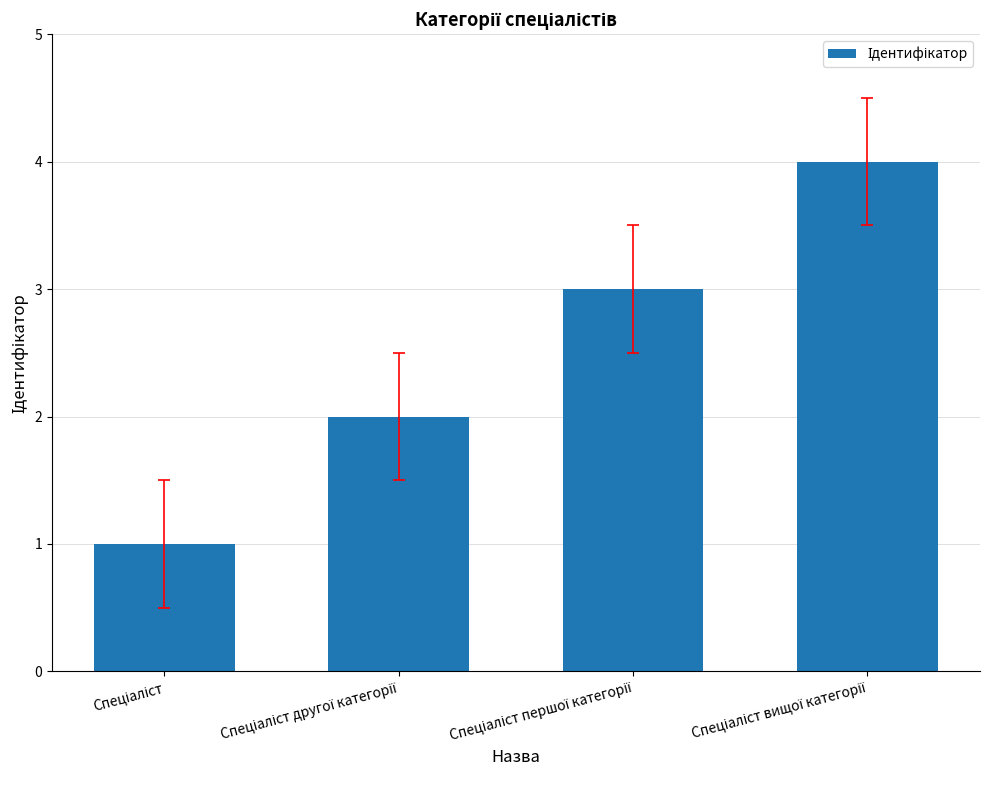

What is the difference between the maximum and second lowest values?

2